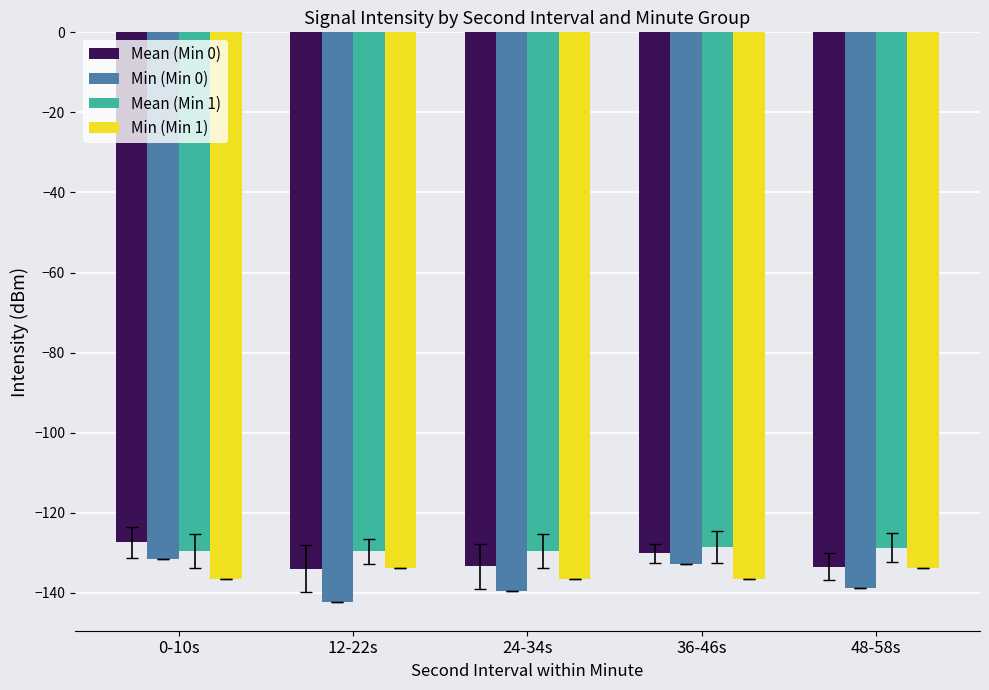

The Min (Min 1) series shows -175.1 at 12-22s. True or false?

False